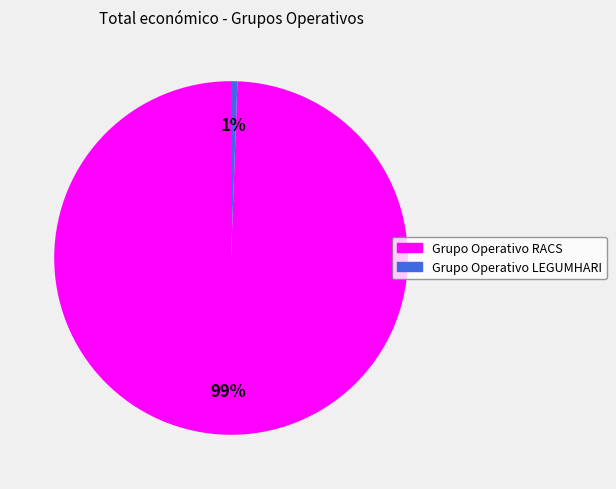

Which slice represents more than half of the pie?

Grupo Operativo RACS